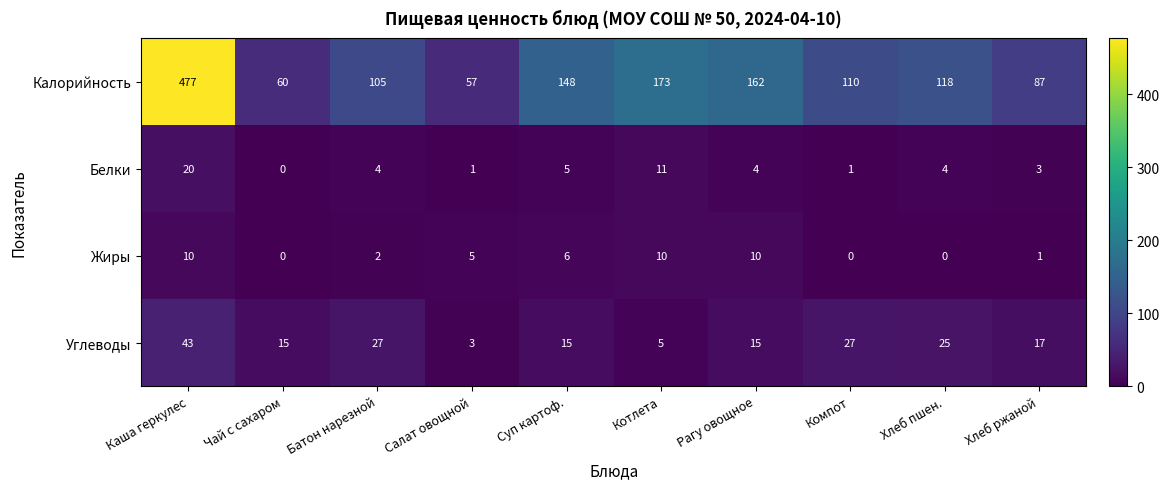

The value of Углеводы at Компот is 27. True or false?

True